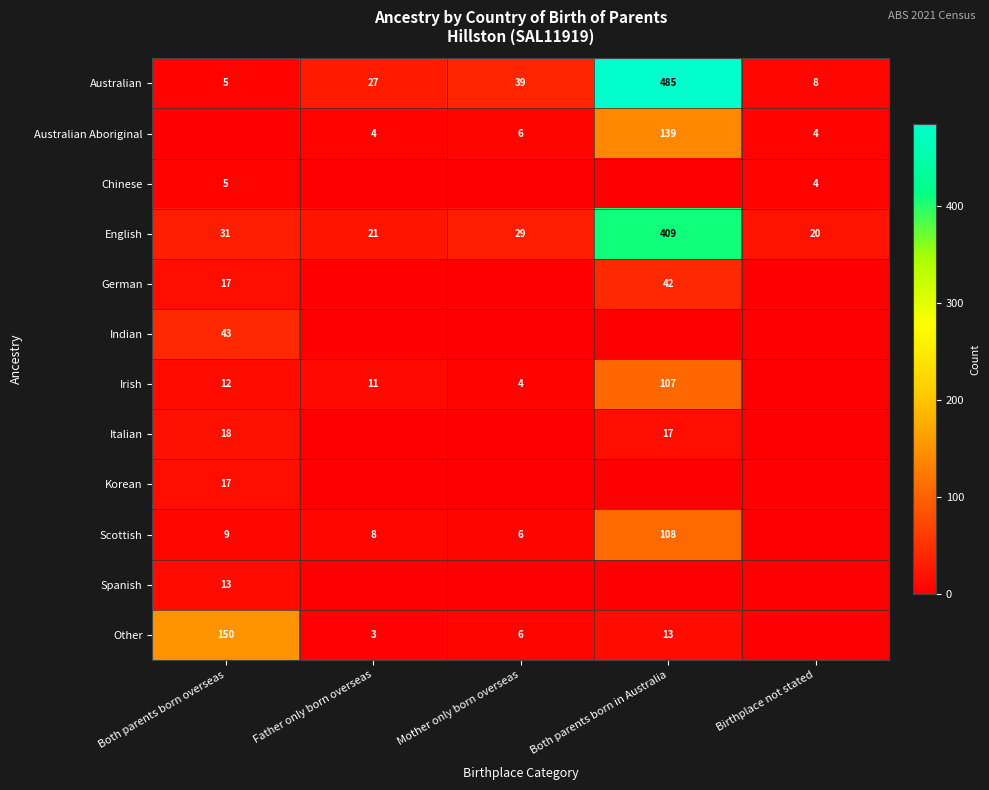

What is the difference between the Australian values at Mother only born overseas and Father only born overseas?

12